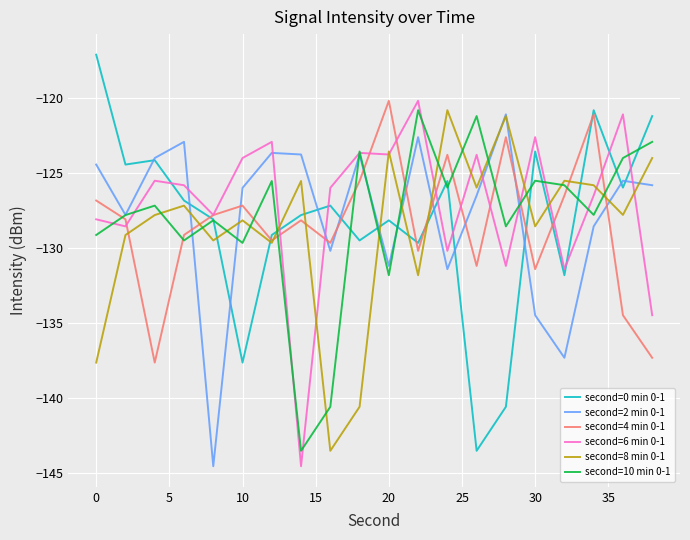

What is the highest value of the second=2 min 0-1 series?

-121.1